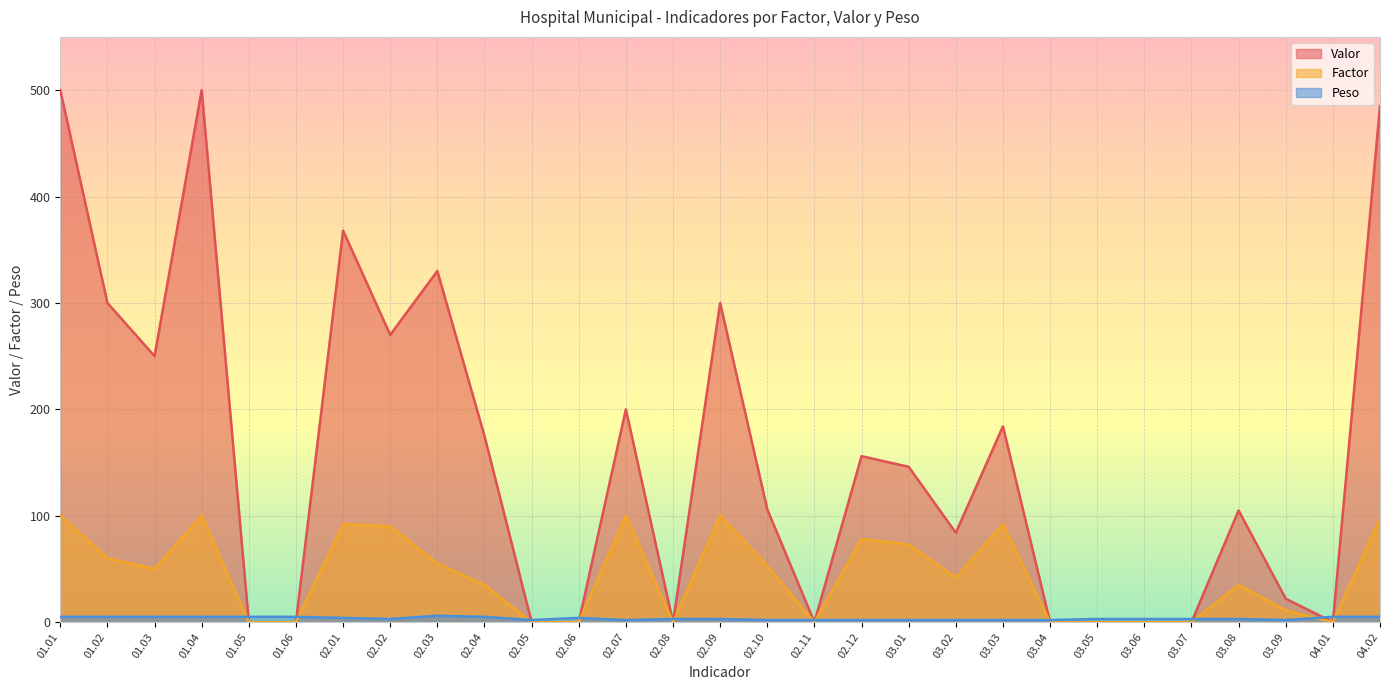

At which category does the chart reach its minimum across all series?

01.05